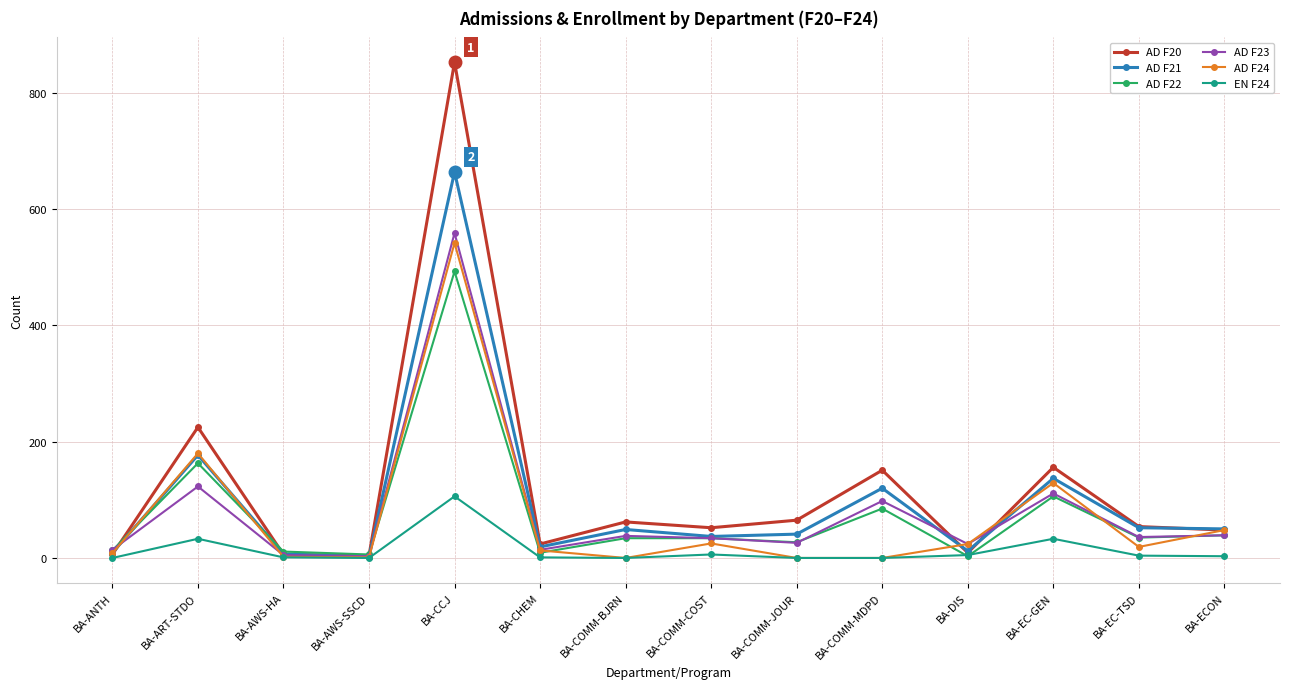

True or false: AD F22 has more than 0 points higher than both neighbors.

True